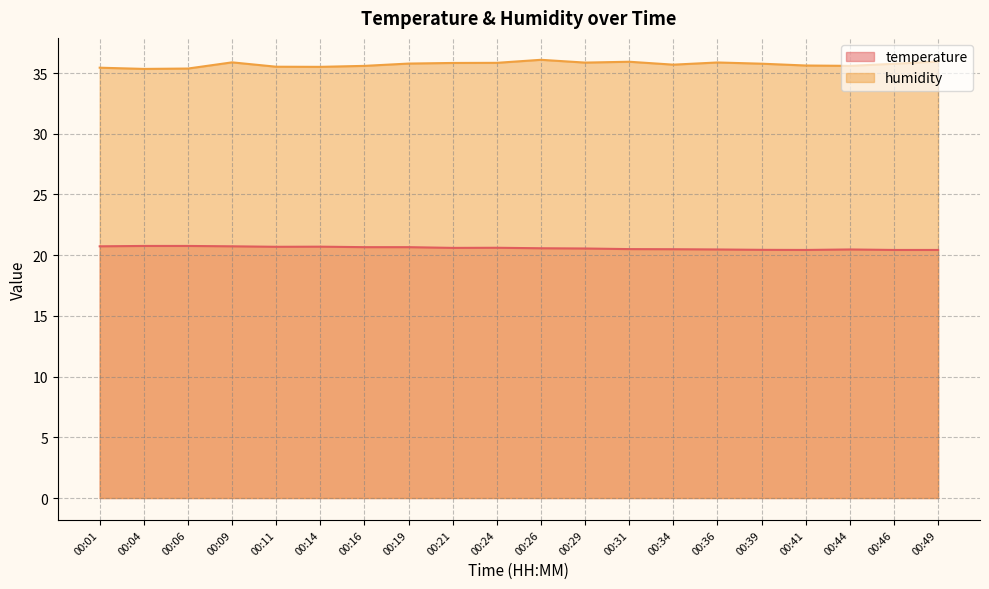

True or false: temperature and humidity intersect in this chart.

False